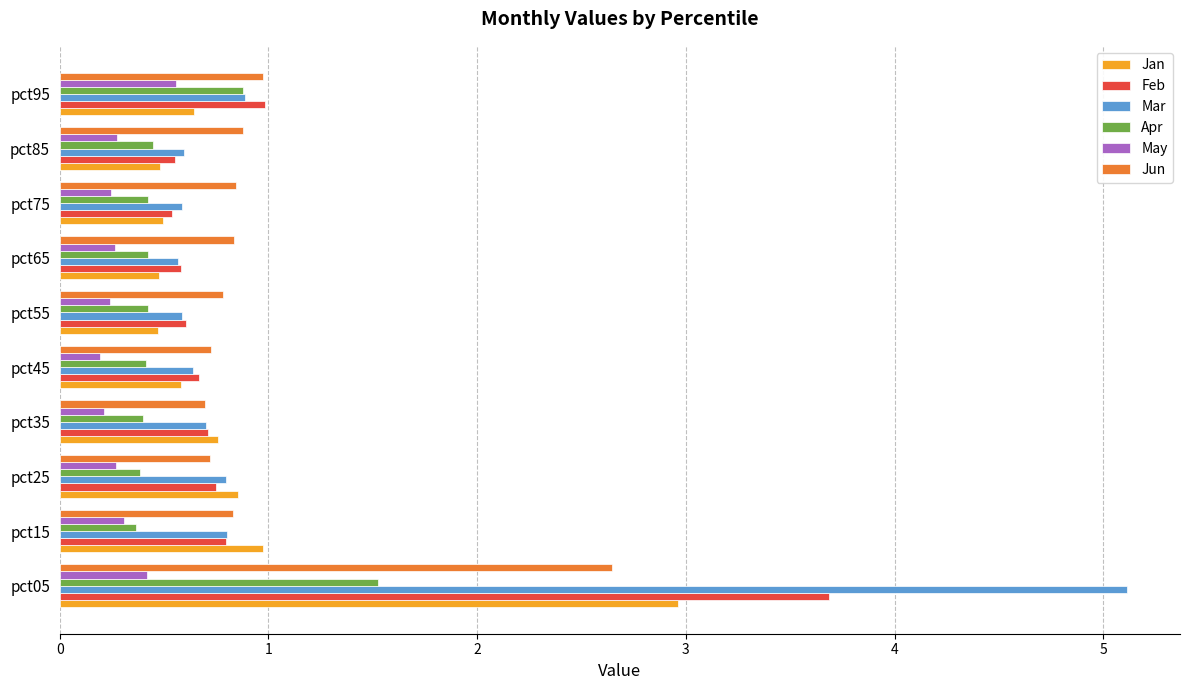

What is the maximum value for May?

0.6